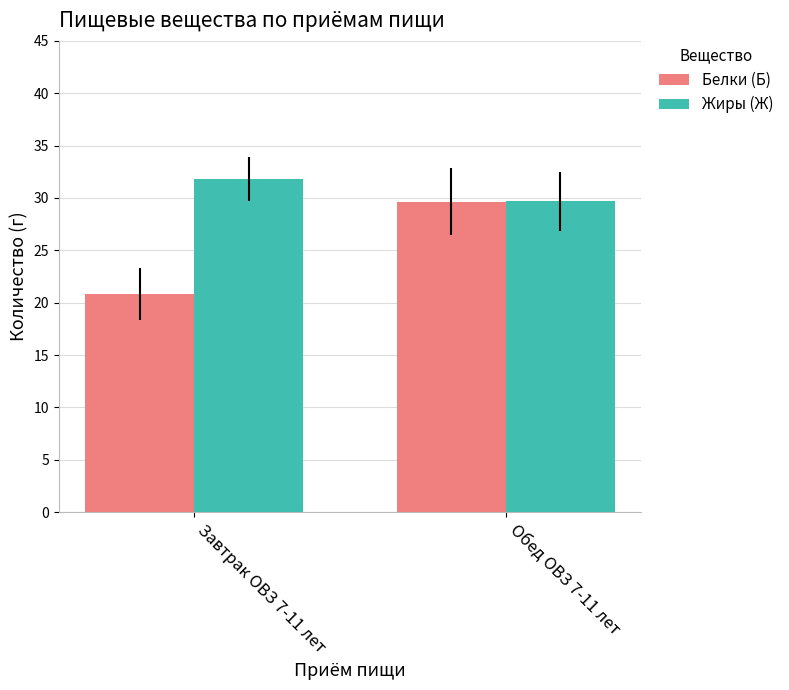

Is it true that Белки (Б) equals 29.7 at Обед ОВЗ 7-11 лет?

True